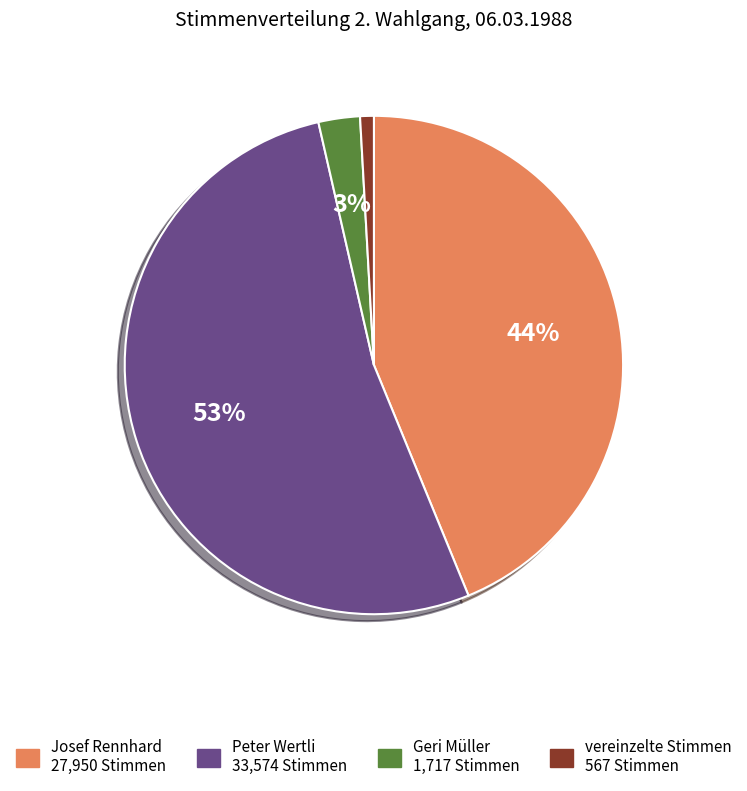

To the nearest percent, what portion does vereinzelte Stimmen represent?

1%